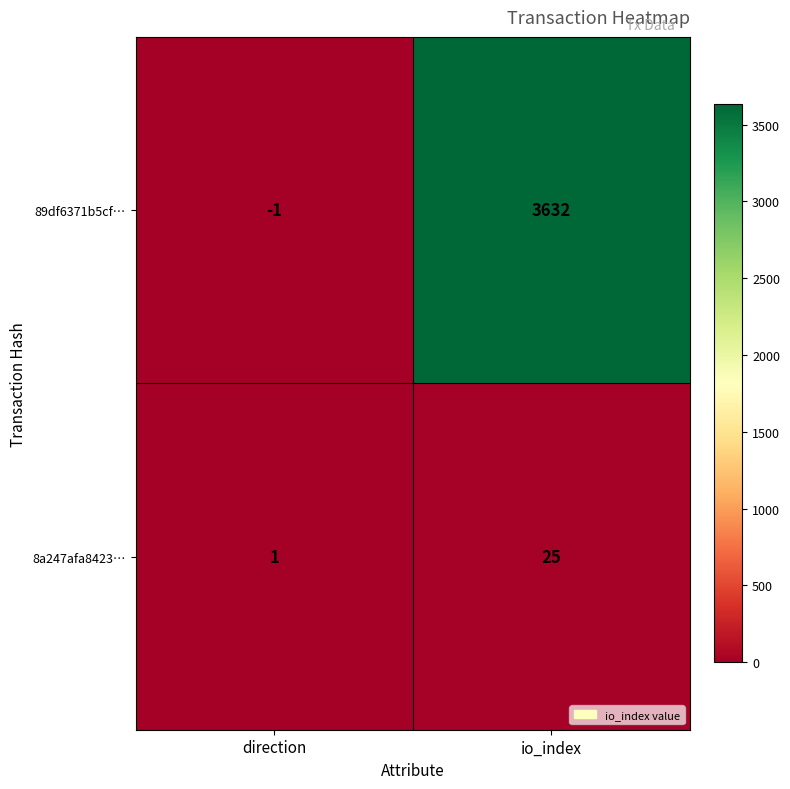

Which category has the highest value across all series?

io_index